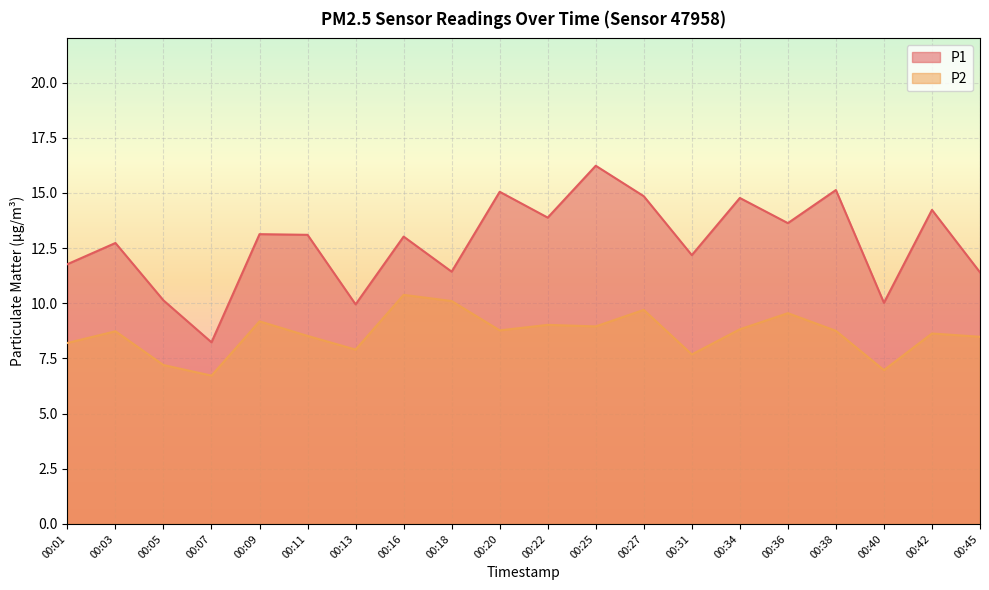

What is the difference between the maximum and minimum values in the P1 series?

8.0